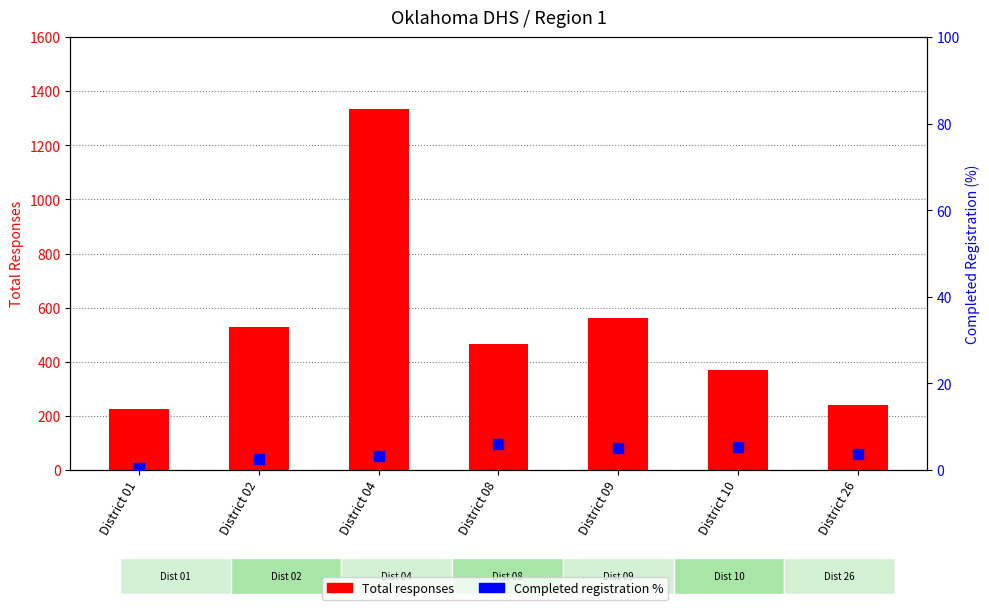

Which series has the largest Y range (max minus min)?

Total